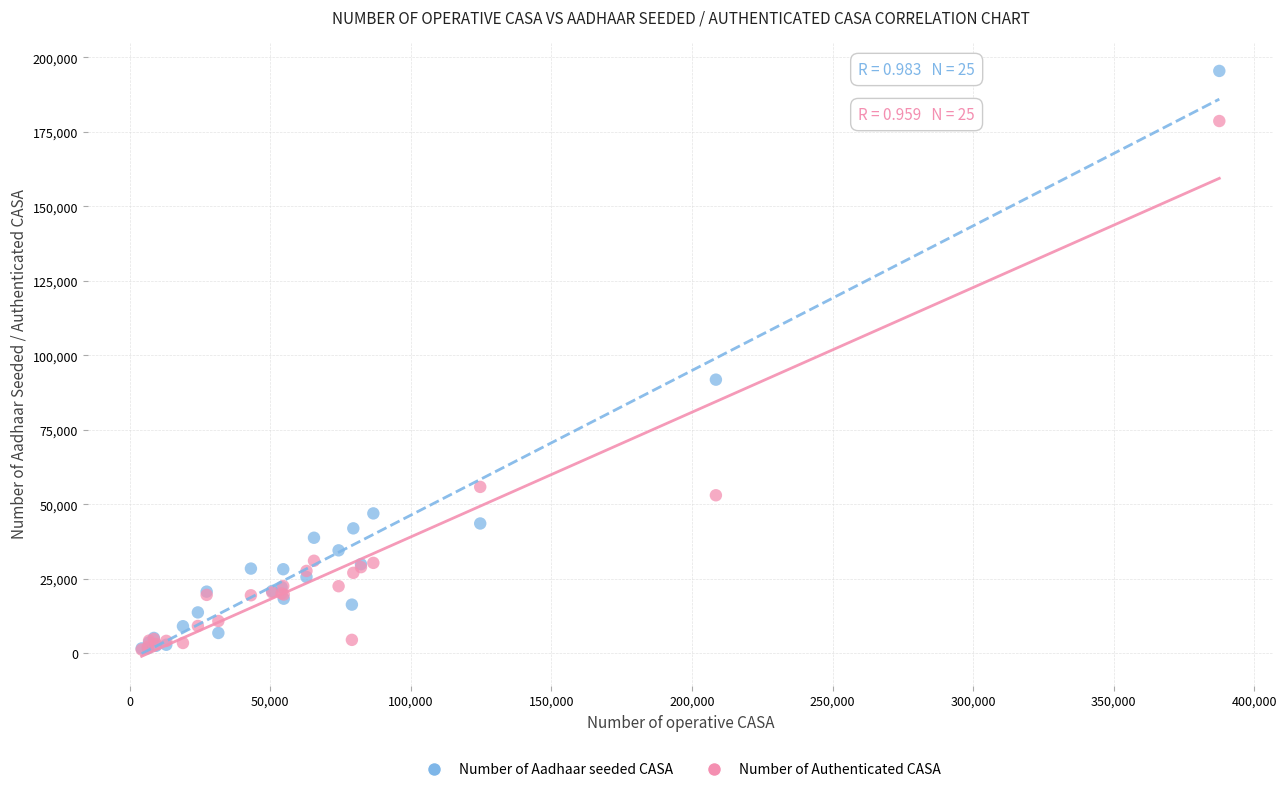

Which series has the widest spread of Y values?

Number of Aadhaar seeded CASA